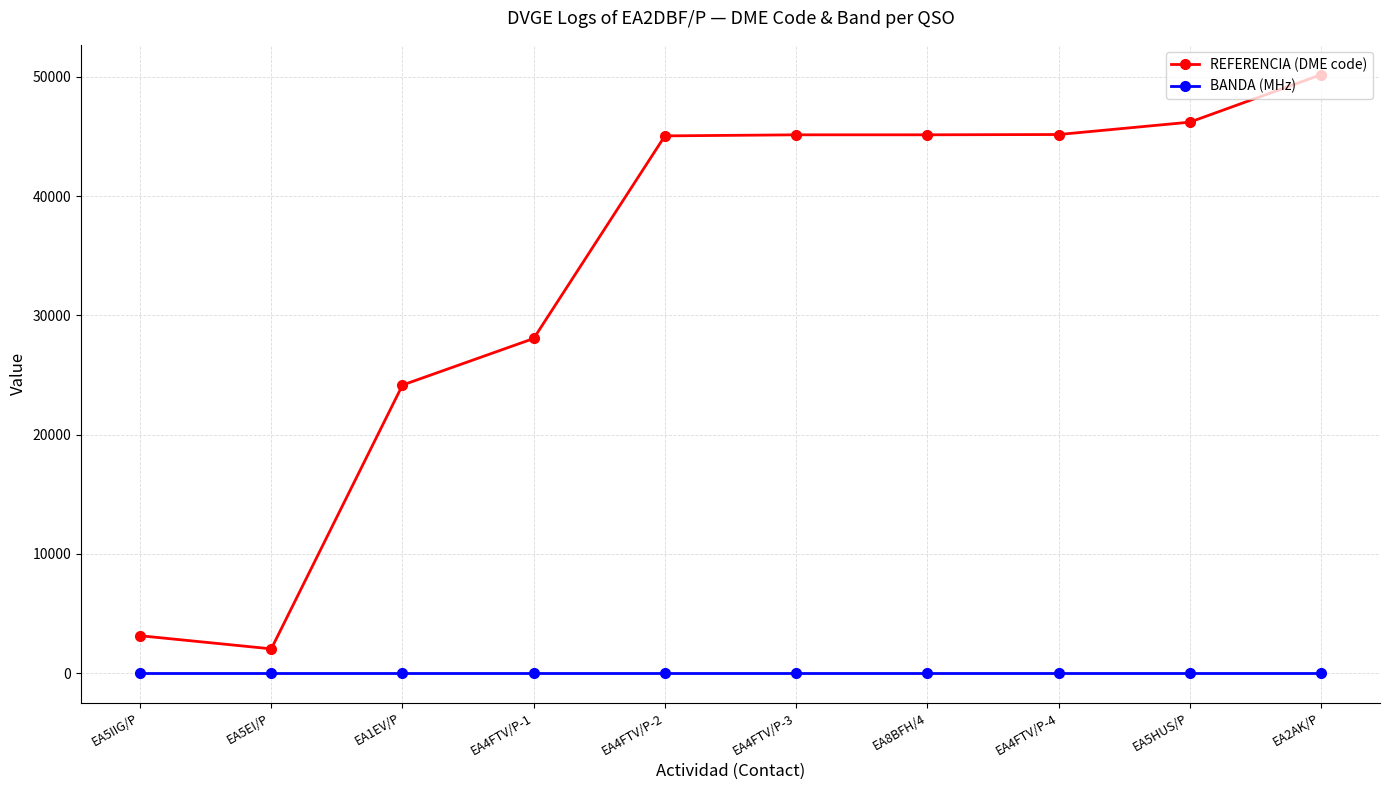

Read the REFERENCIA (DME code) value at EA4FTV/P-2, to the nearest 100.

45100